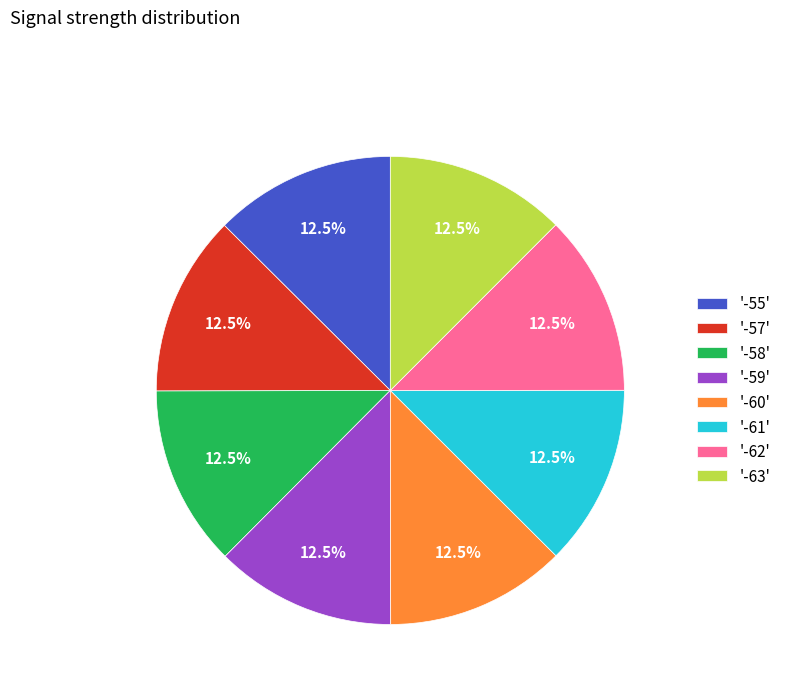

What is the ratio of the value at '-59' to the value at '-60'?

1.0